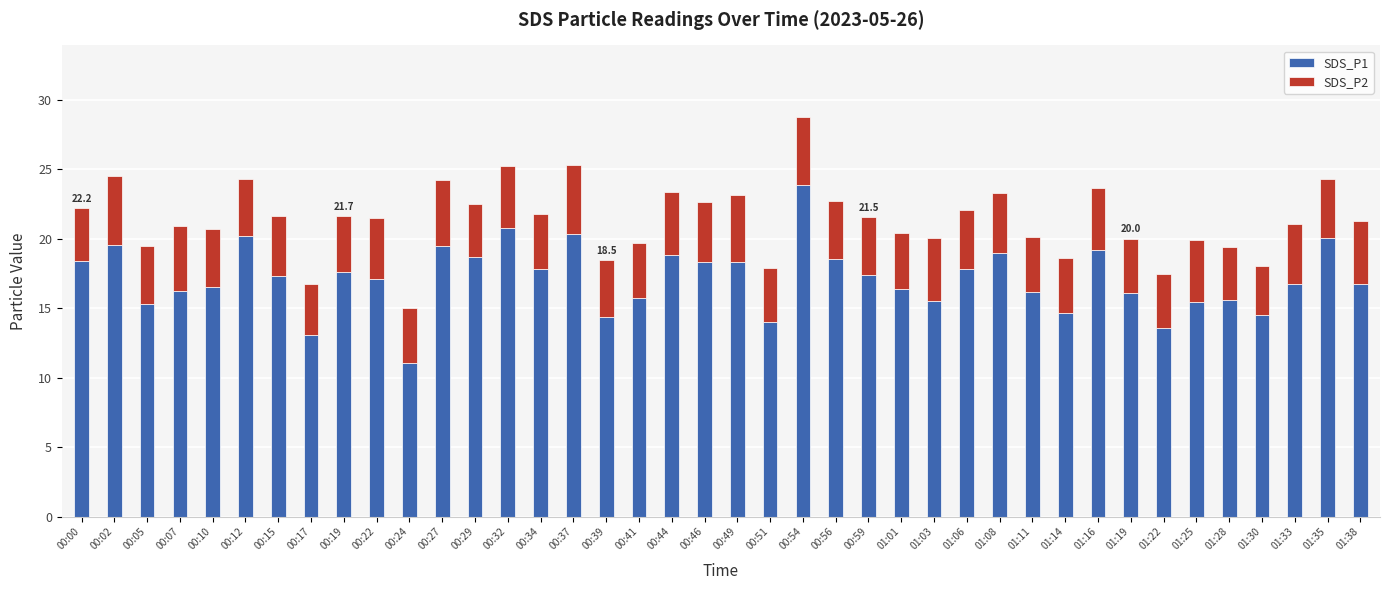

At which category is the sum across all series the highest?

00:54